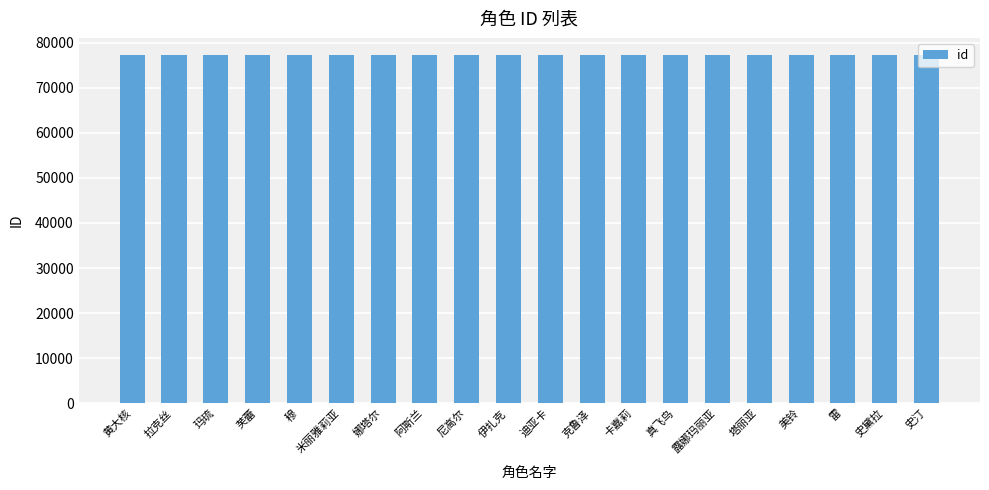

The value at 卡嘉莉 is 77213. True or false?

True